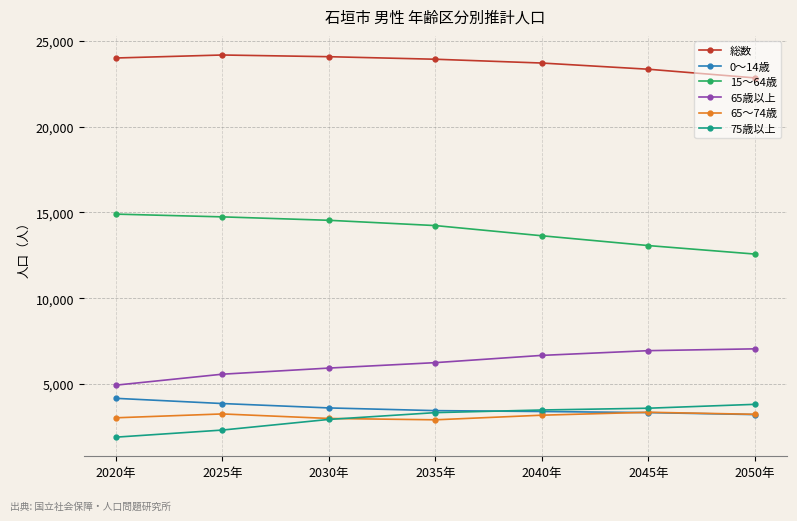

Rank the series at 2025年 from highest to lowest value.

総数, 15～64歳, 65歳以上, 0～14歳, 65～74歳, 75歳以上